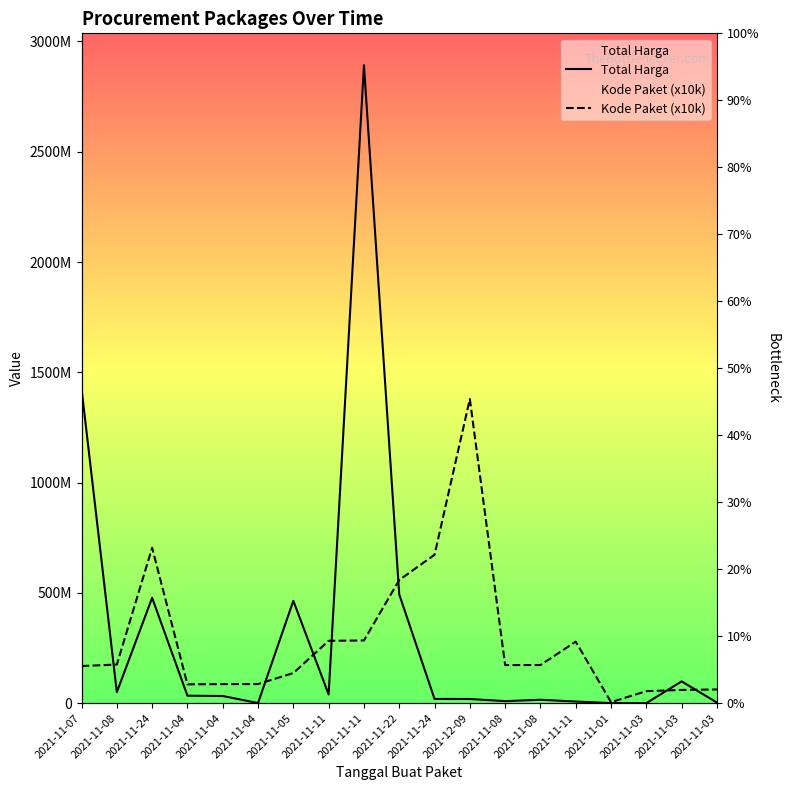

Which series ends up on top after the final intersection of Kode Paket (x10k) and Total Harga?

Kode Paket (x10k)